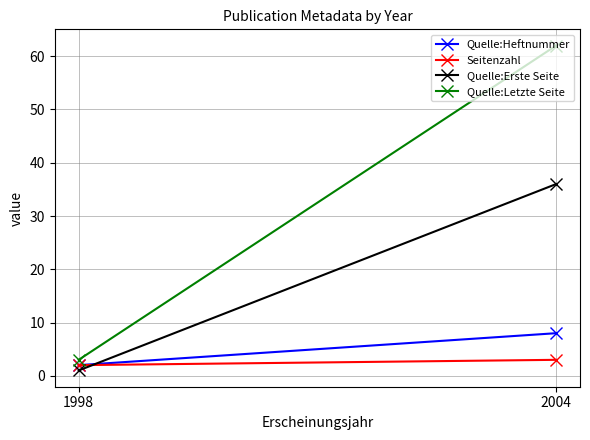

Between 1998 and 2004, which series saw the biggest shift?

Quelle:Letzte Seite